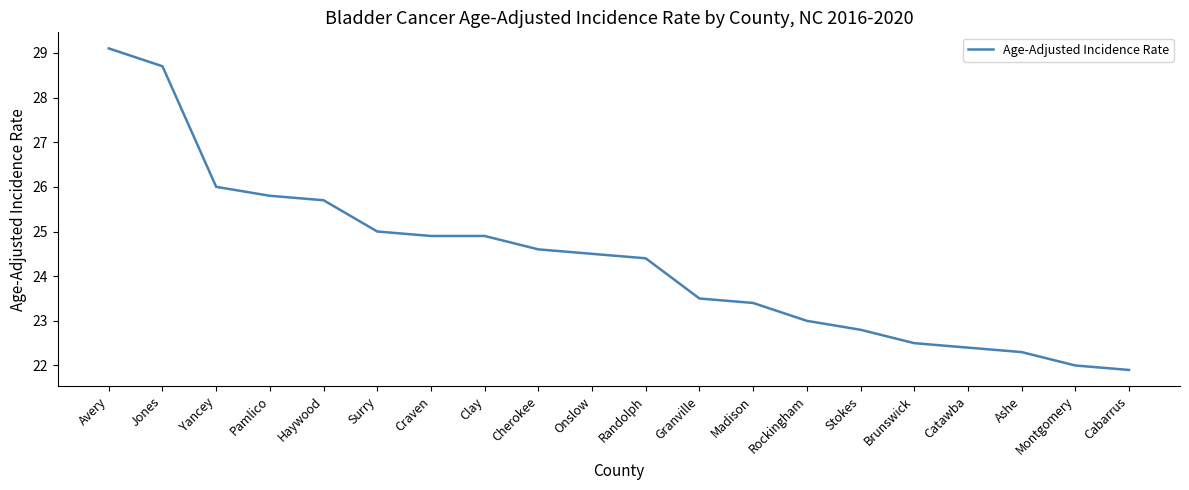

True or false: the data shows 22.4 at Catawba.

True